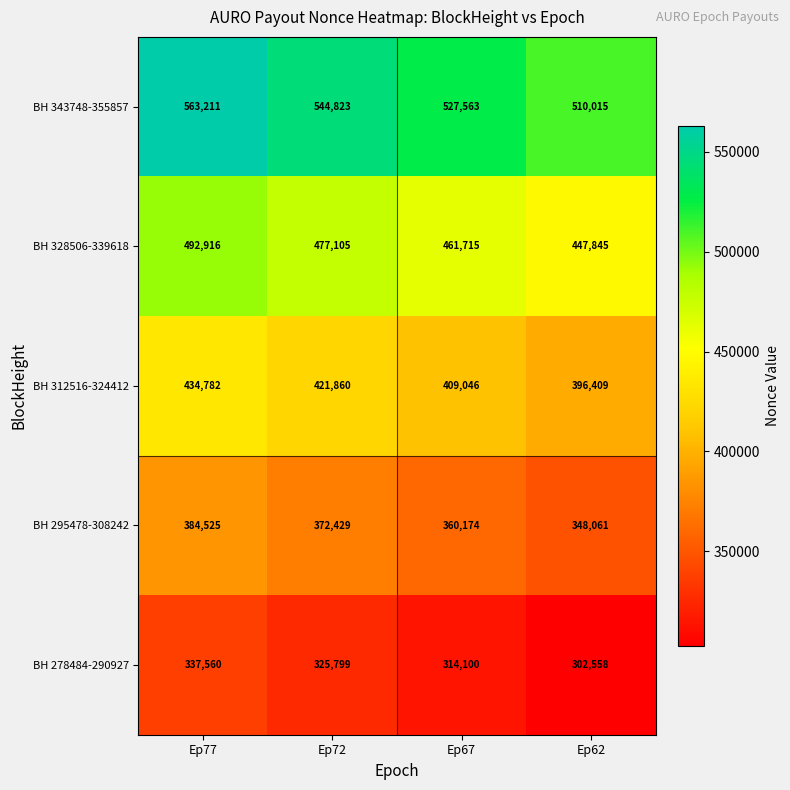

What value does the BH 295478-308242 series have at Ep72?

372429